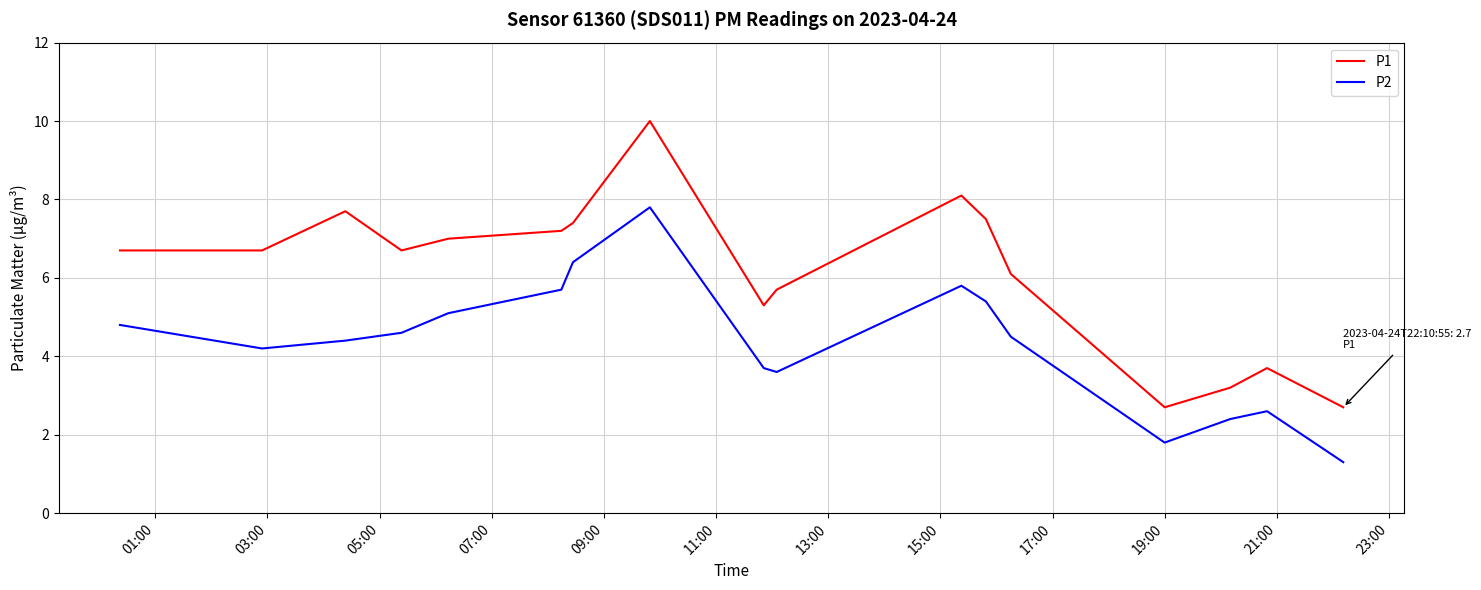

What is the highest value of the P2 series?

7.8